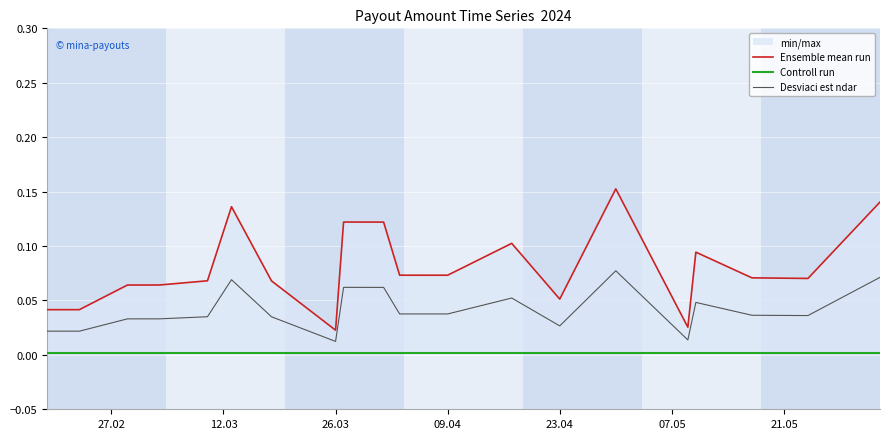

True or false: Desviaci est ndar has more than 0 points higher than both neighbors.

True